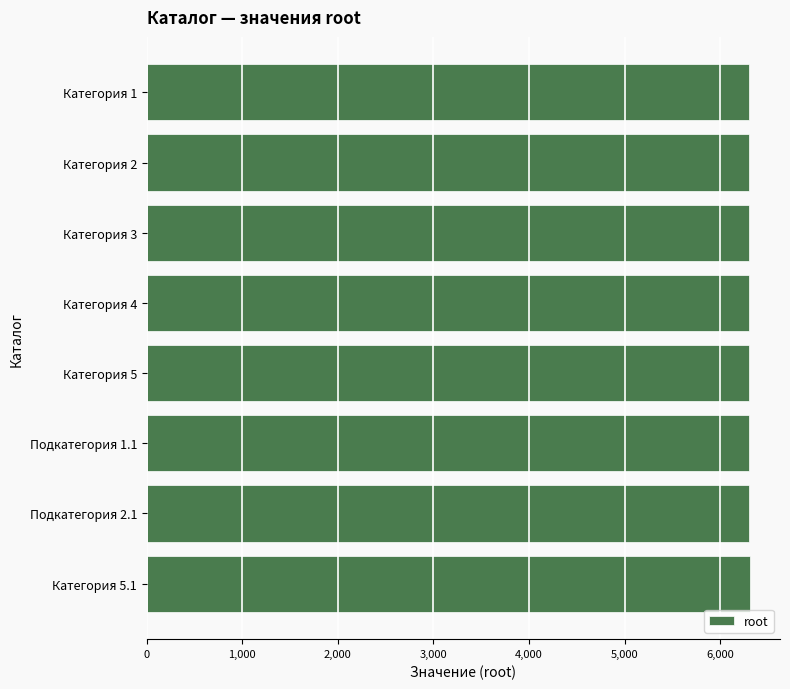

The value at Категория 2 is 6302. True or false?

True